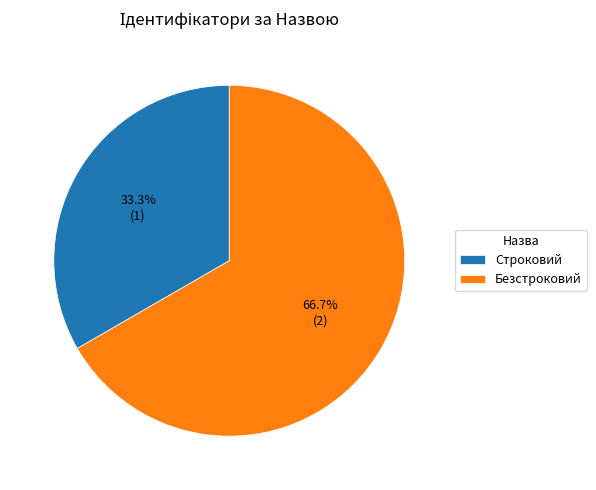

Count the number of slices in the pie.

2